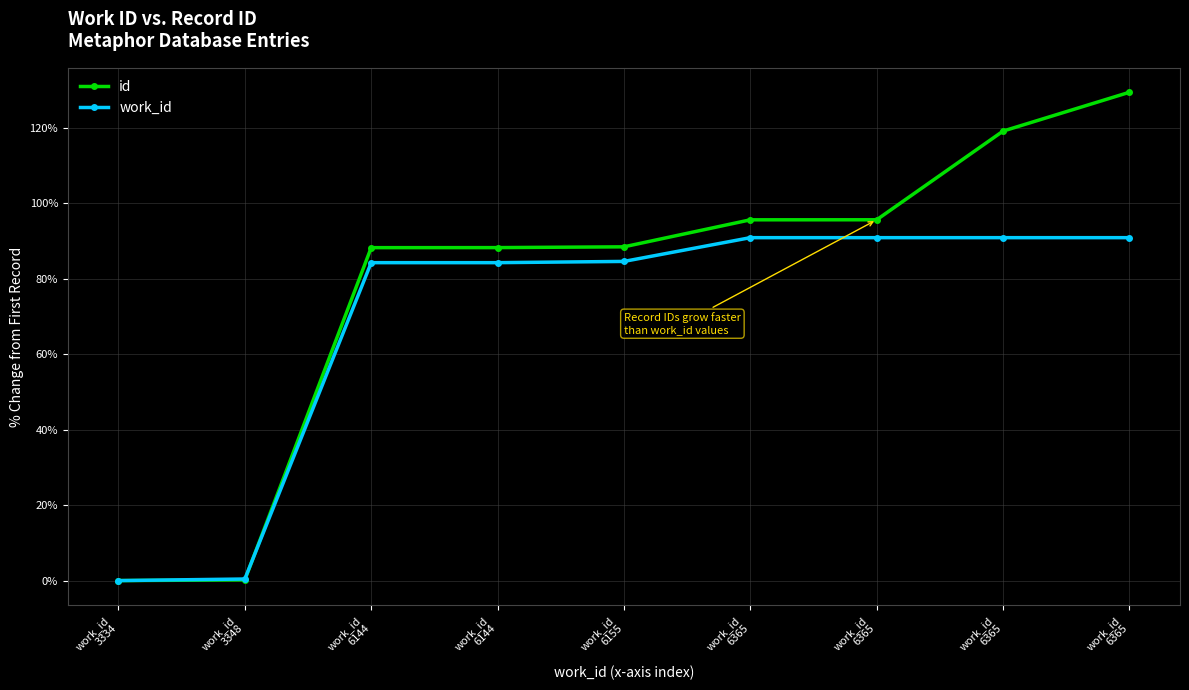

What is the difference between the second highest and minimum values in the work_id series?

90.9